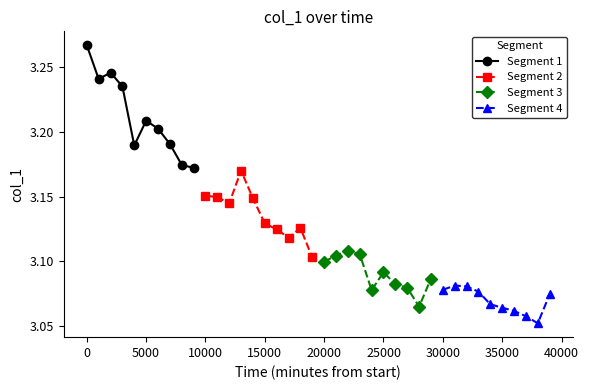

How many series are shown in this chart?

4